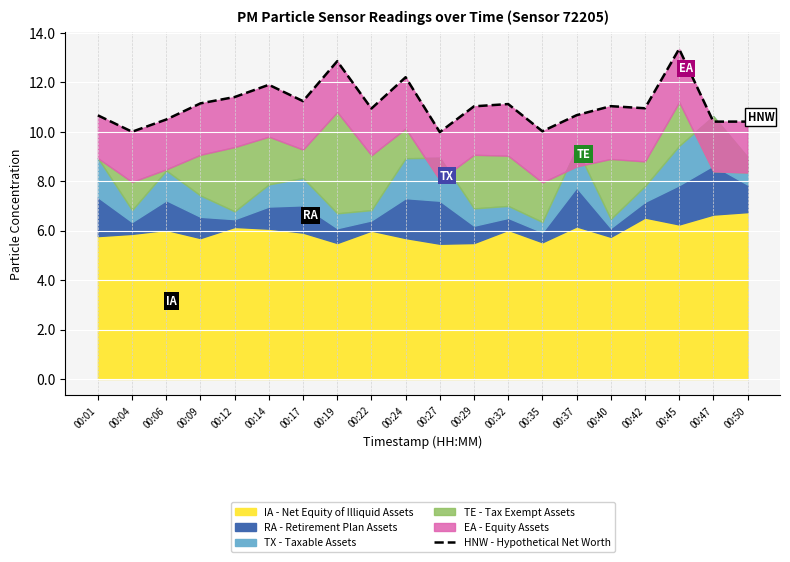

What is the change in value from 00:37 to 00:40?

+0.4